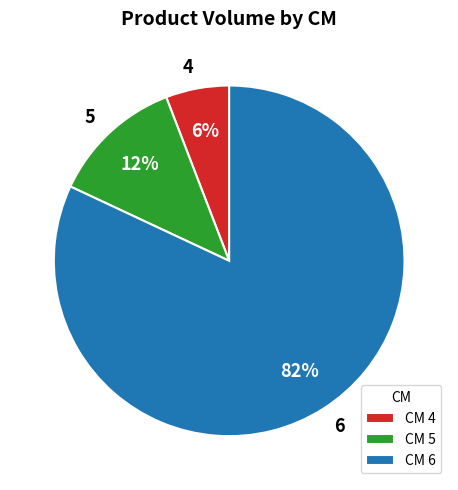

Which has a higher value, 5 or 6?

6